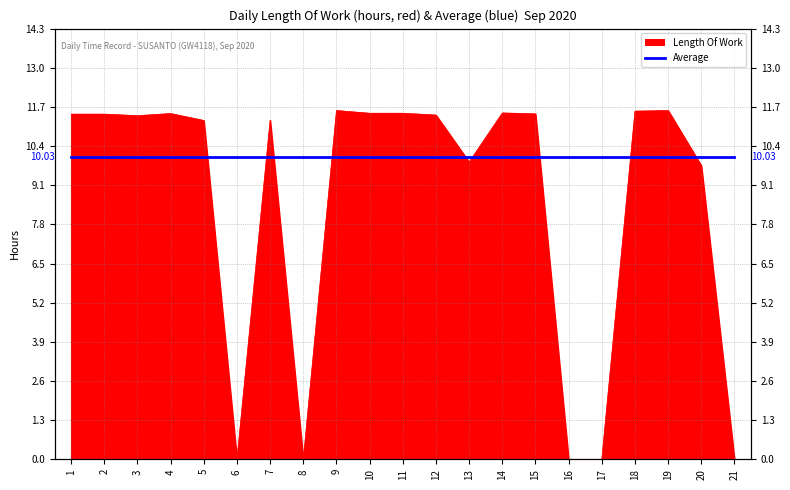

How many data points does each series have?

21